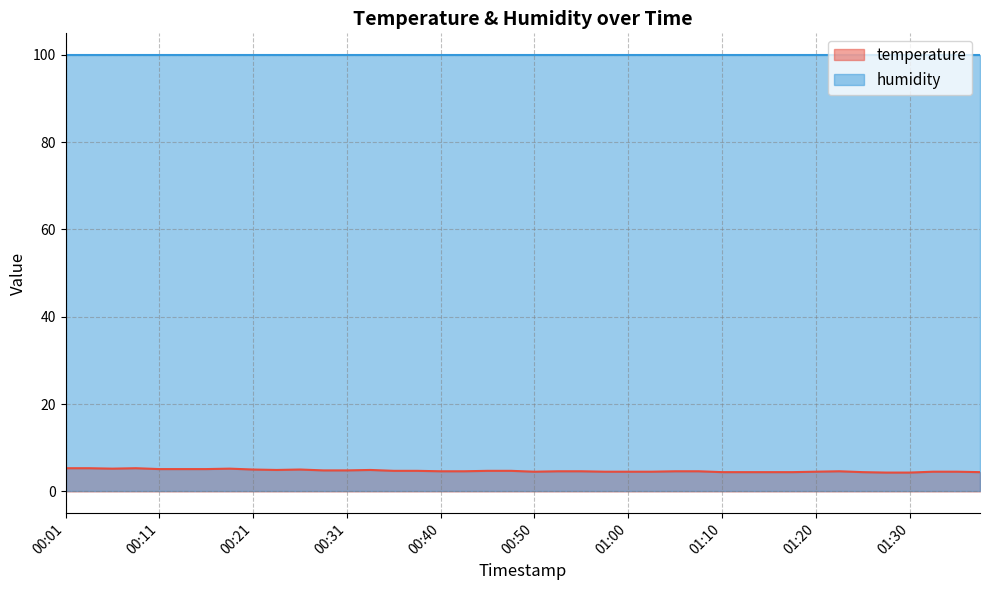

Does the chart have visible grid lines?

Yes